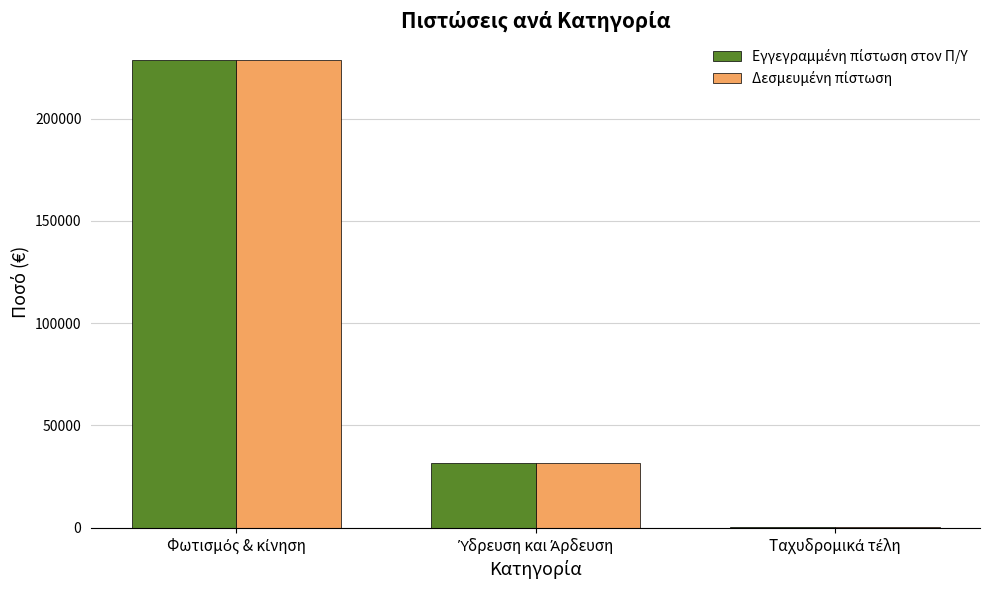

What is the maximum value shown in the chart?

228772.8